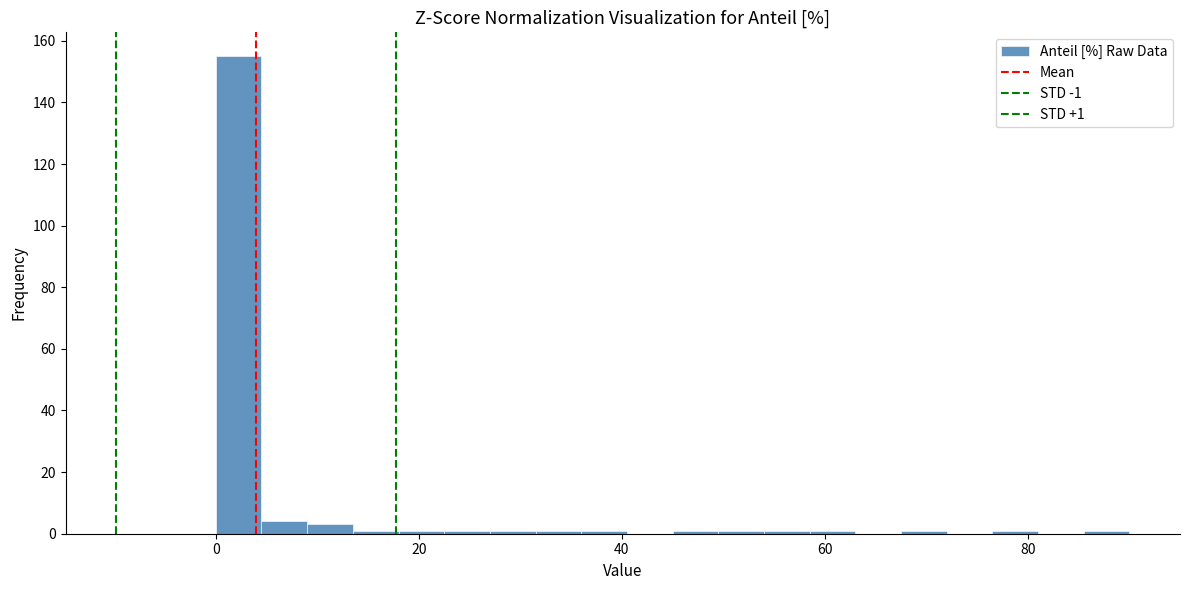

Around what value on the x-axis is the tallest bar? Give the approximate position of its centre, as read against the axis.

2